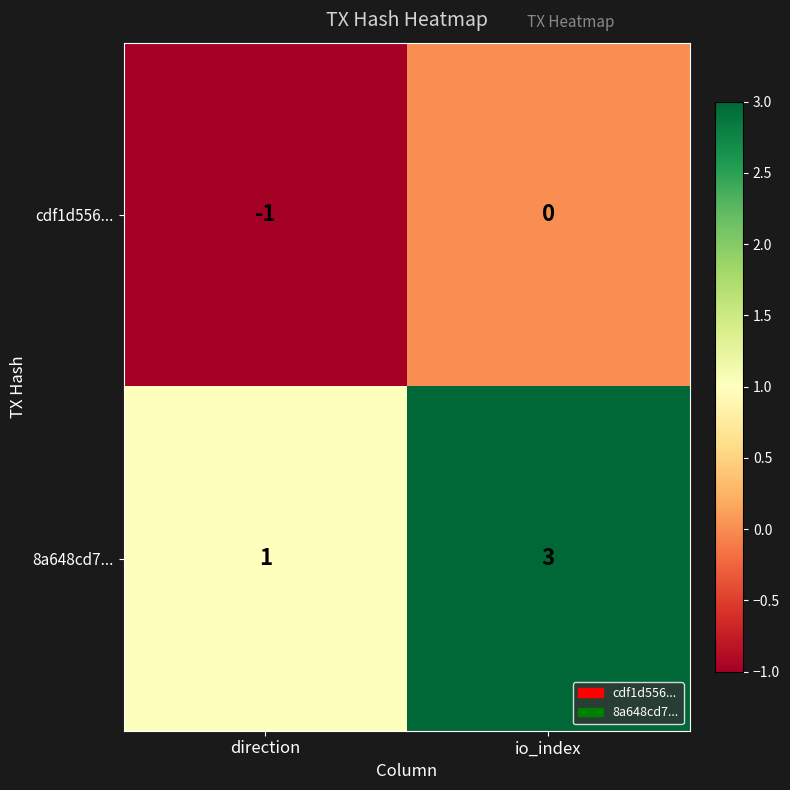

True or false: 8a648cd7... has a value of 1 at io_index.

False